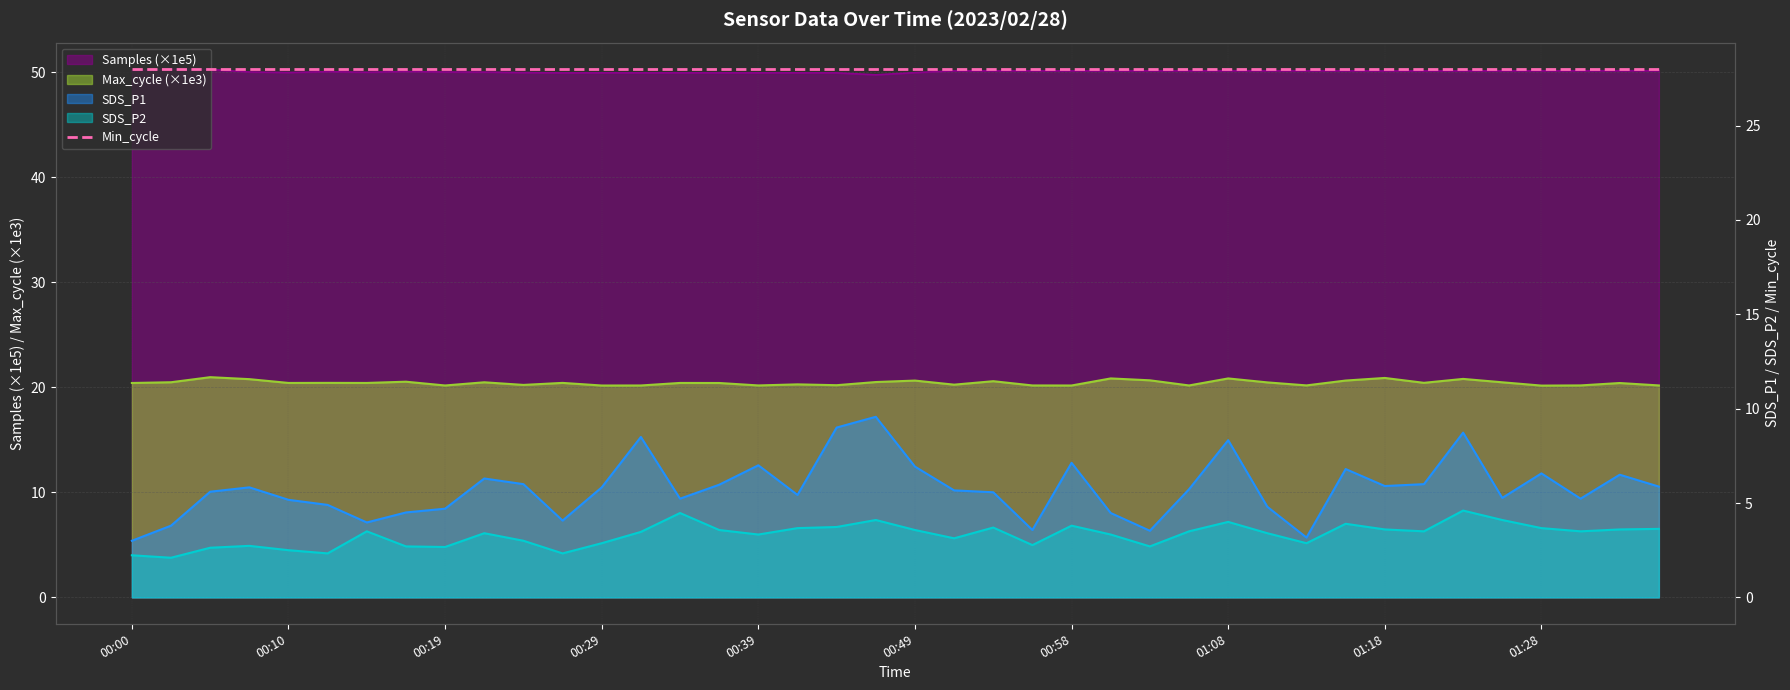

In SDS_P2, how many points are higher than both neighbors (excluding endpoints)?

10